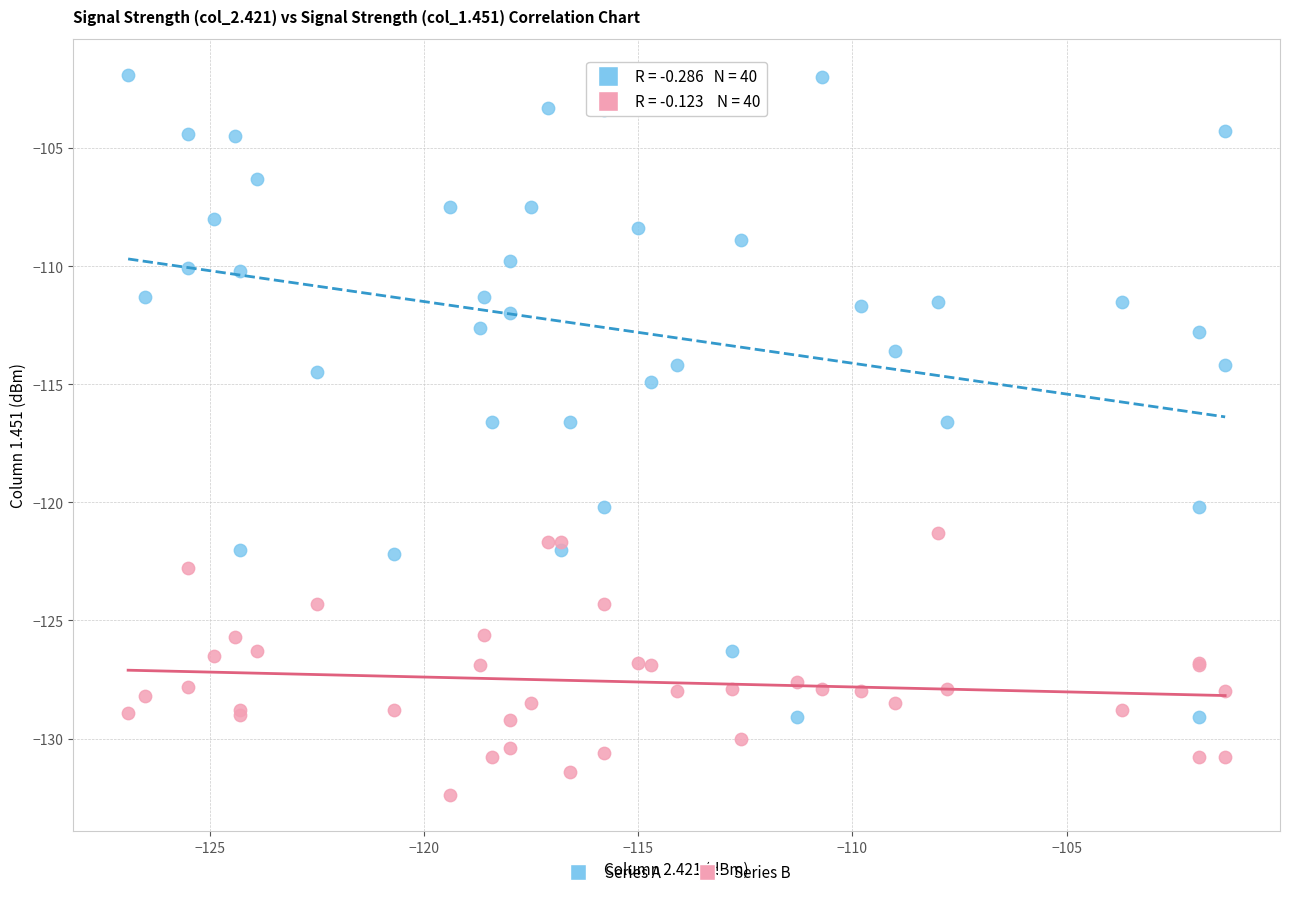

Which series contains the lowest Y value?

Series B